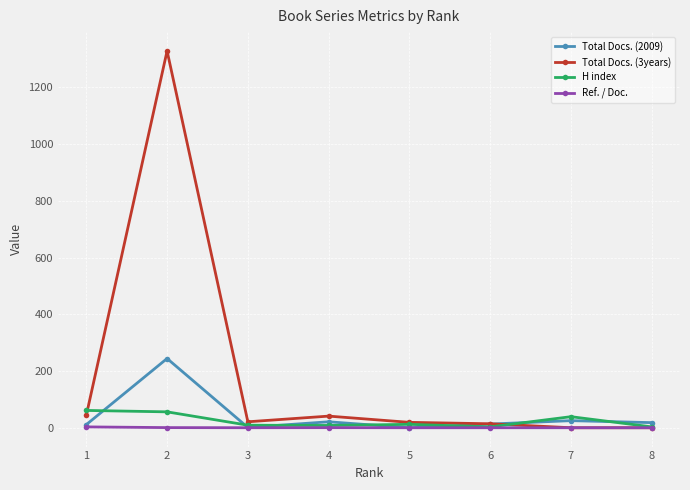

How many series are shown in this chart?

4